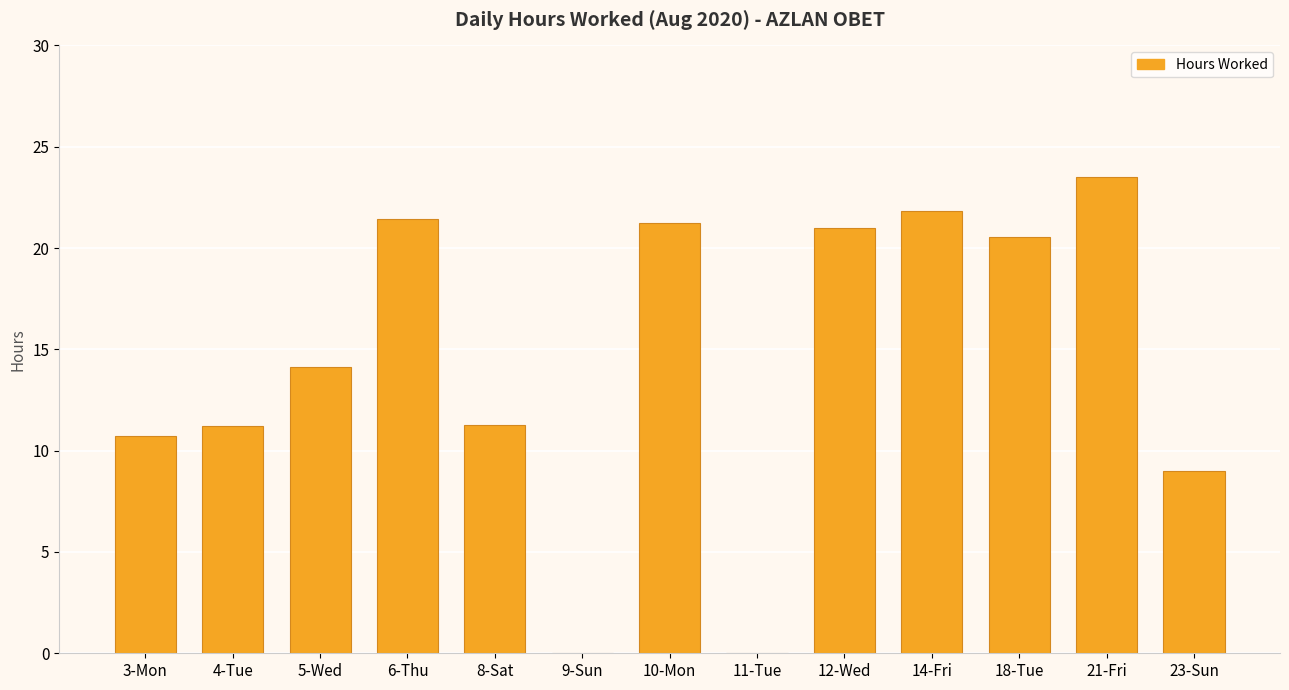

What is the ratio of the value at 4-Tue to the value at 23-Sun?

1.2